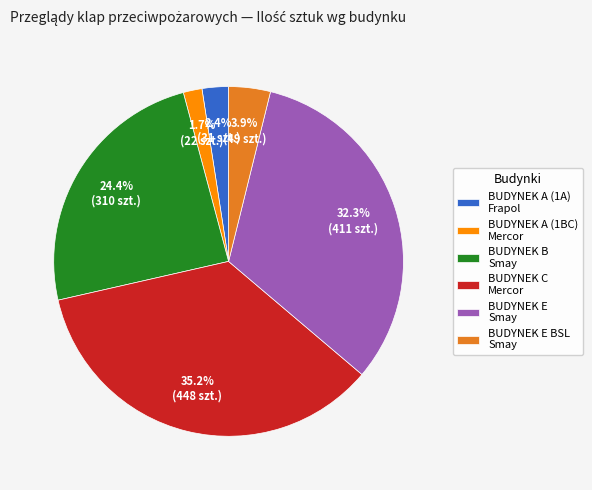

Which has a higher value, BUDYNEK E Smay or BUDYNEK A (1A) Frapol?

BUDYNEK E Smay